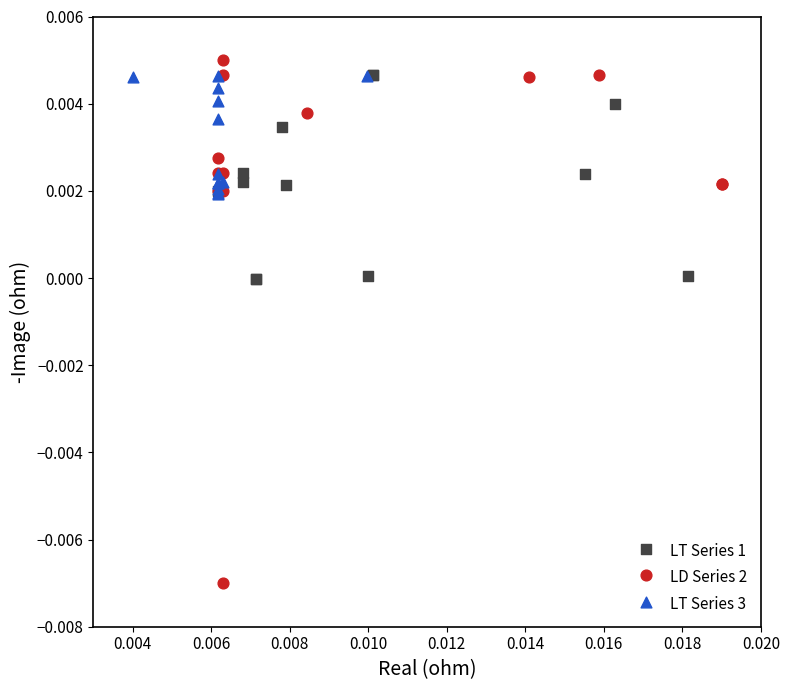

Which series contains the lowest Y value?

LD Series 2